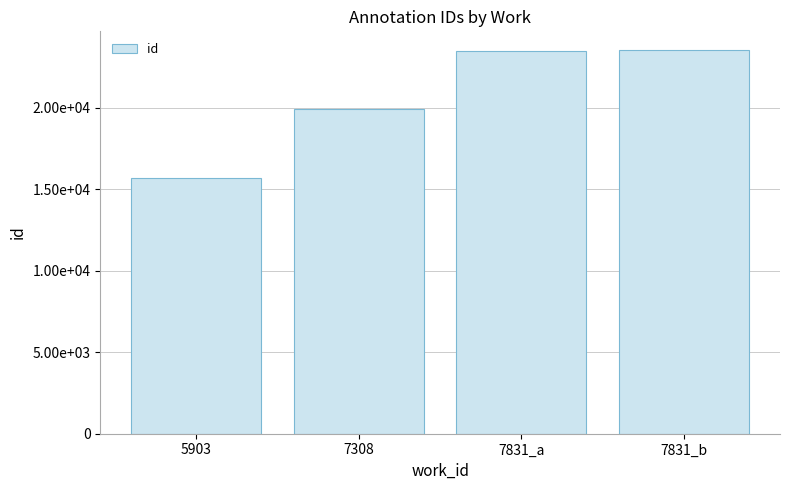

What is the value of the 4th bar from the left?

23516